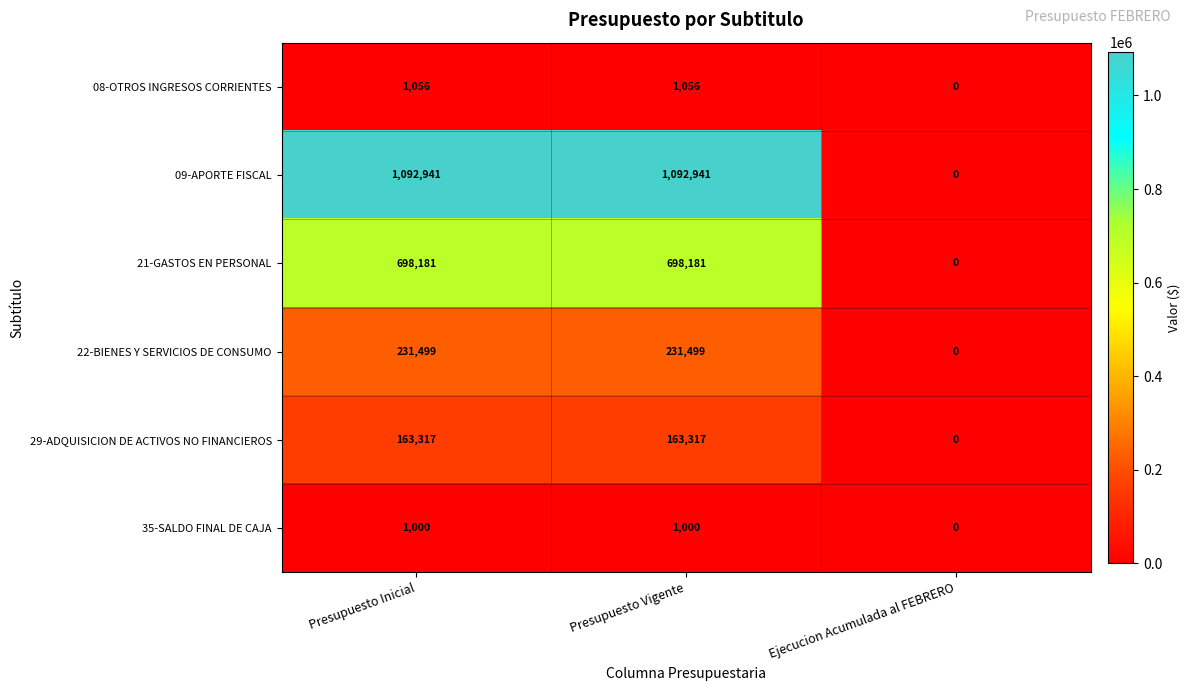

Where is 29-ADQUISICION DE ACTIVOS NO FINANCIEROS nearest to the value 81658?

Ejecucion Acumulada al FEBRERO